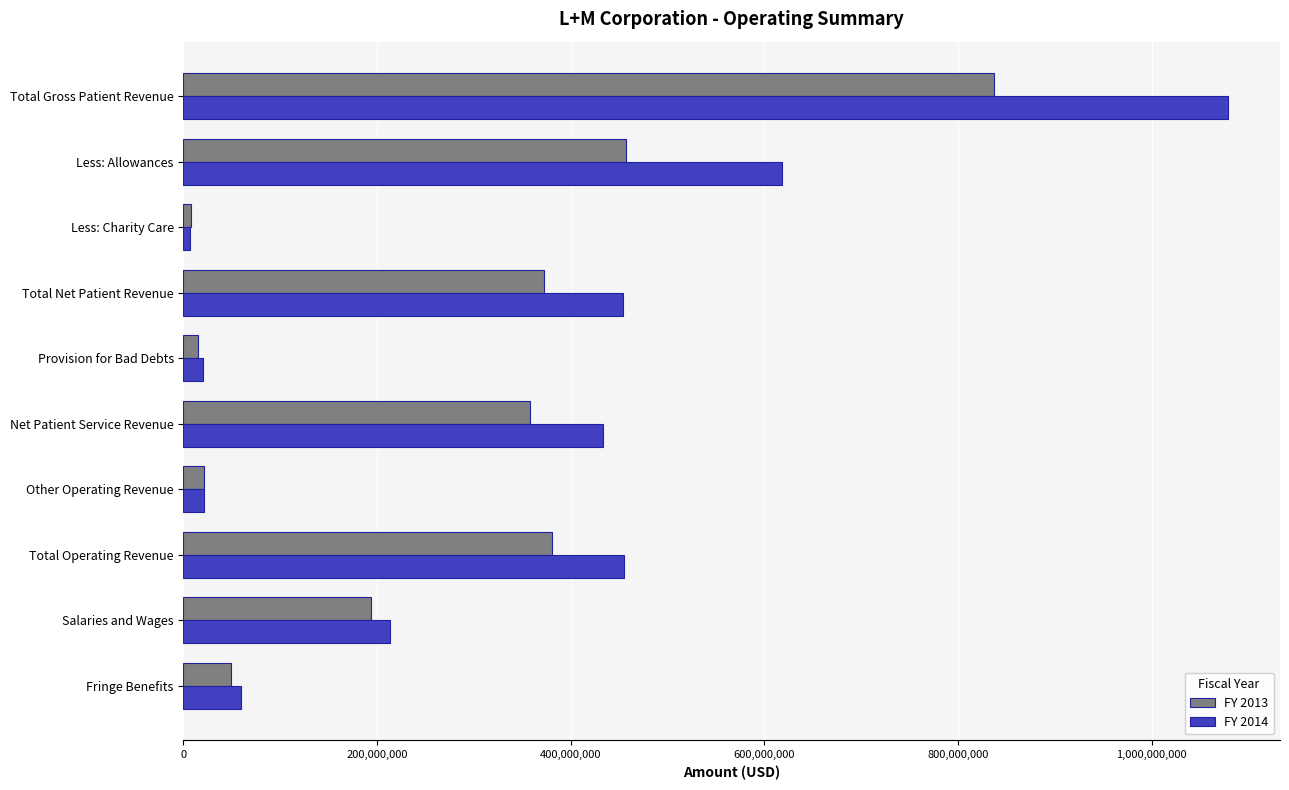

The FY 2013 series shows 358189769 at Net Patient Service Revenue. True or false?

True